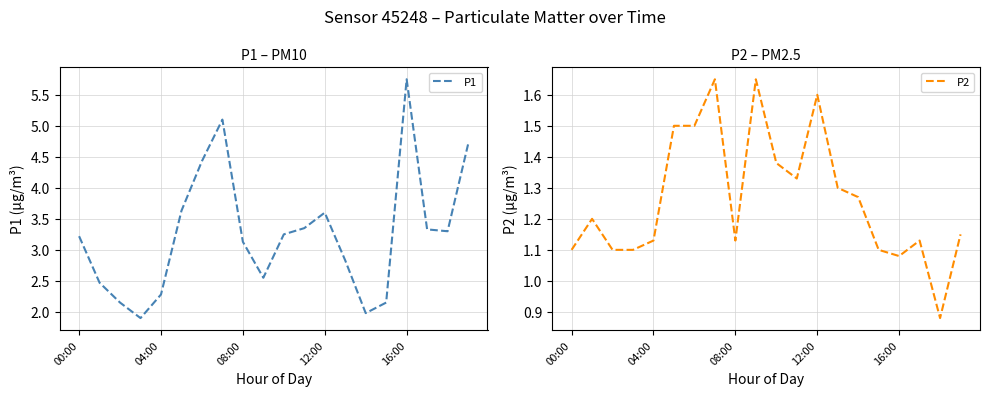

True or false: P1 has a value of 5.0 at 00:00.

False